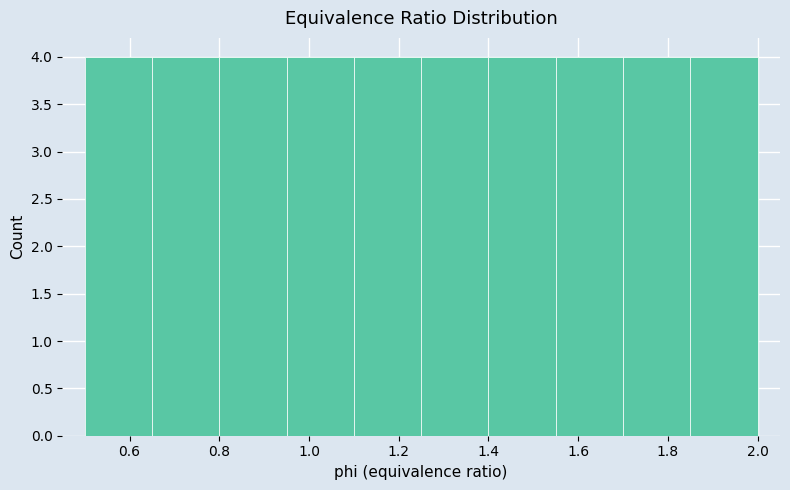

Reading left to right, transcribe this chart: for each bar, give the range it covers on the x-axis and its height. Neither the bar edges nor the heights are printed on the chart, so give them approximately, as read against the axes.

0.50 to 0.65: 4
0.65 to 0.80: 4
0.80 to 0.95: 4
0.95 to 1.10: 4
1.10 to 1.25: 4
1.25 to 1.40: 4
1.40 to 1.55: 4
1.55 to 1.70: 4
1.70 to 1.85: 4
1.85 to 2.00: 4